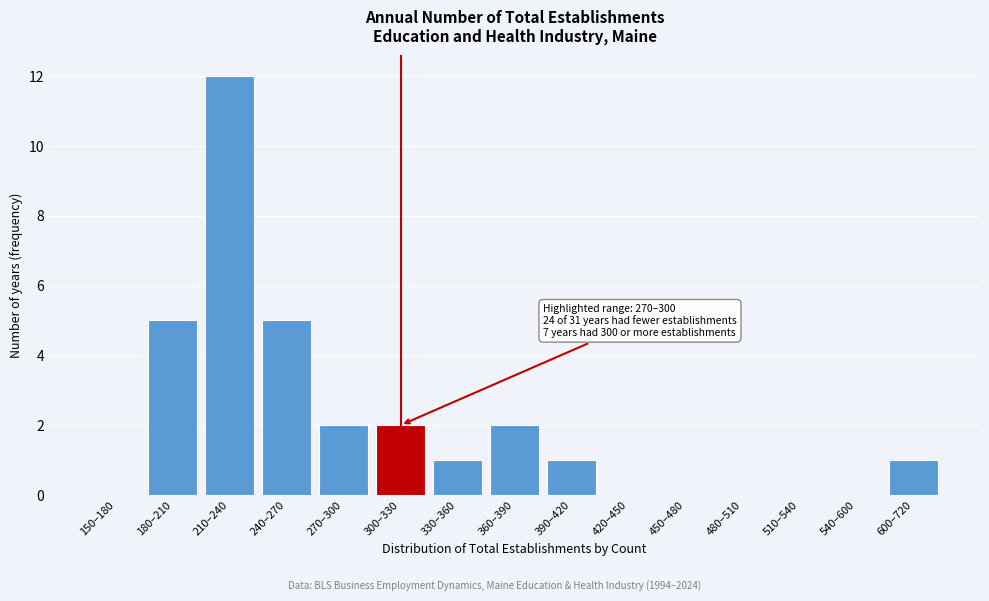

Reading left to right, transcribe all the data shown in this chart.

150–180=0	180–210=5	210–240=12	240–270=5	270–300=2	300–330=2	330–360=1	360–390=2	390–420=1	420–450=0	450–480=0	480–510=0	510–540=0	540–600=0	600–720=1